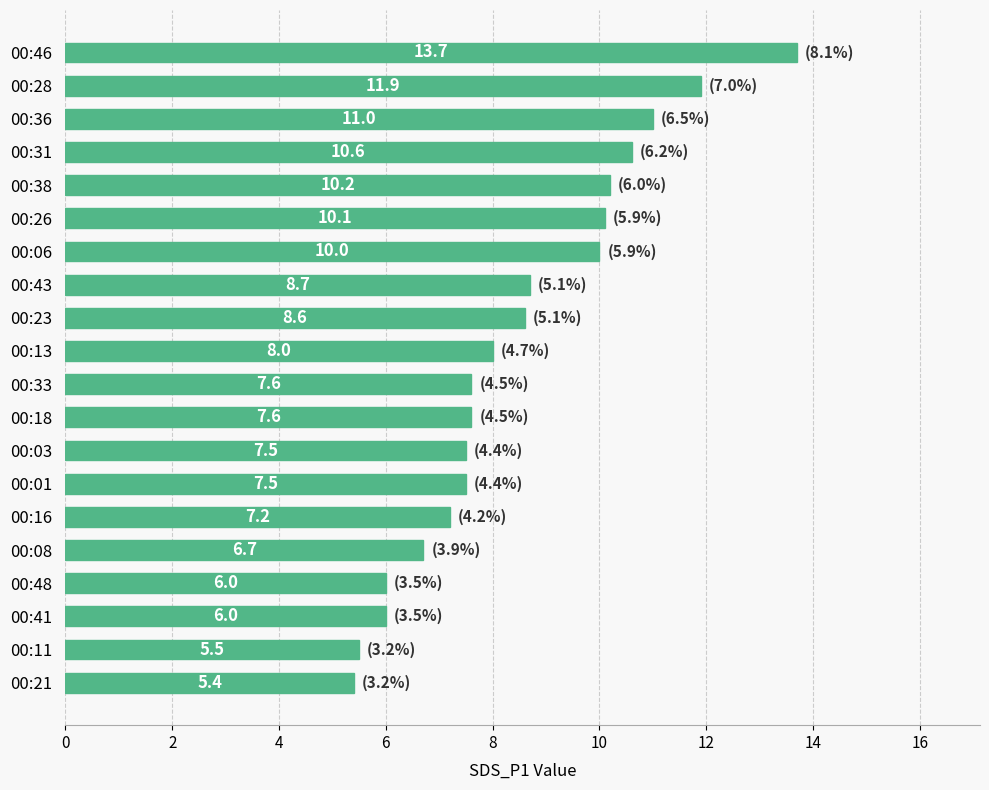

Reading bottom to top, extract all data points from this chart.

00:21=5.4	00:11=5.5	00:41=6.0	00:48=6.0	00:08=6.7	00:16=7.2	00:01=7.5	00:03=7.5	00:18=7.6	00:33=7.6	00:13=8.0	00:23=8.6	00:43=8.7	00:06=10.0	00:26=10.1	00:38=10.2	00:31=10.6	00:36=11.0	00:28=11.9	00:46=13.7